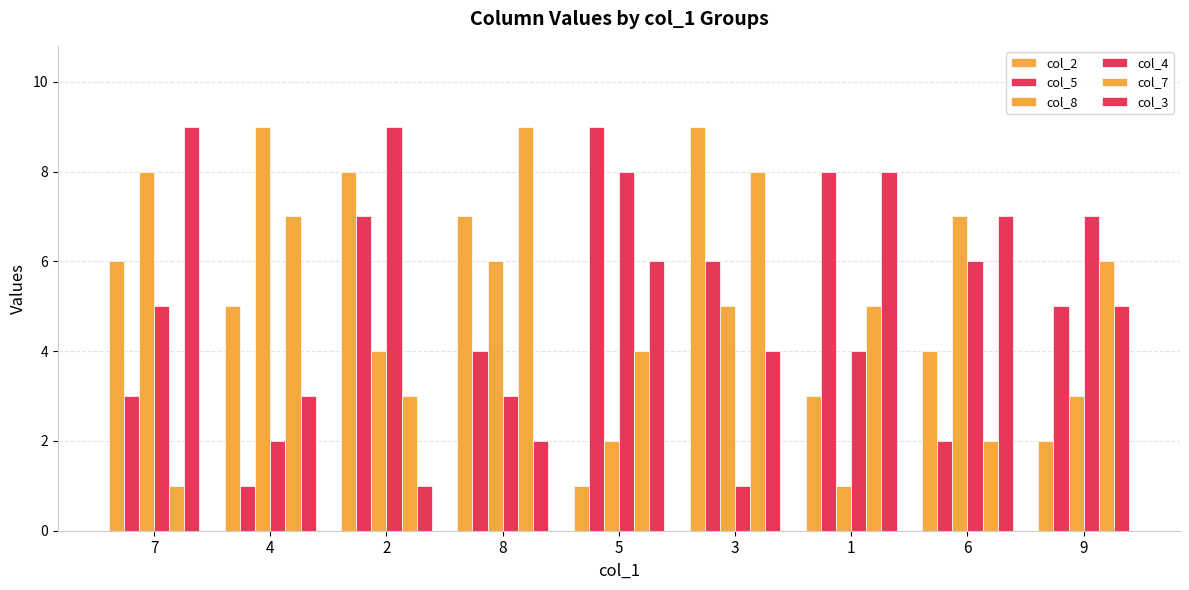

How many bars are there in total?

54